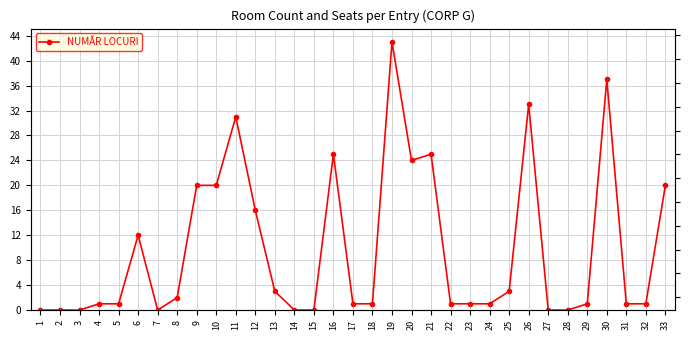

What is the change in value from 17 to 26?

+32